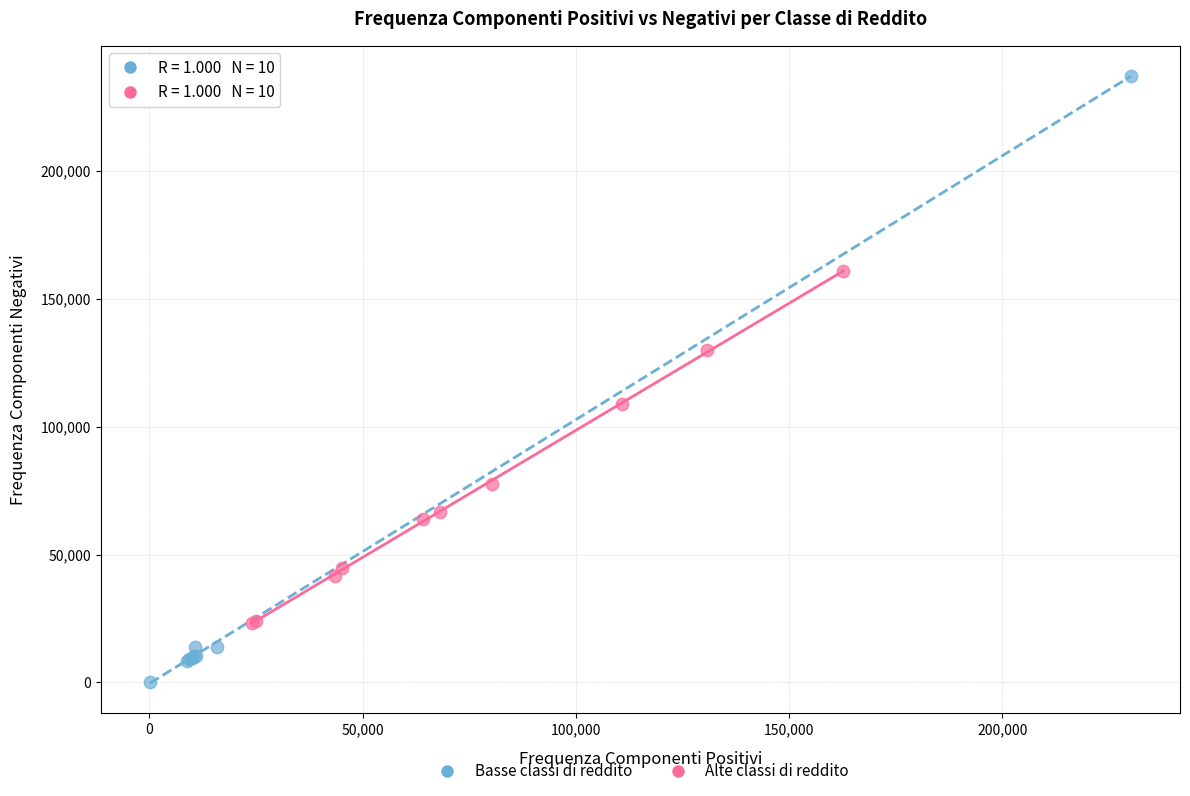

Which series contains the highest Y value?

Basse classi di reddito